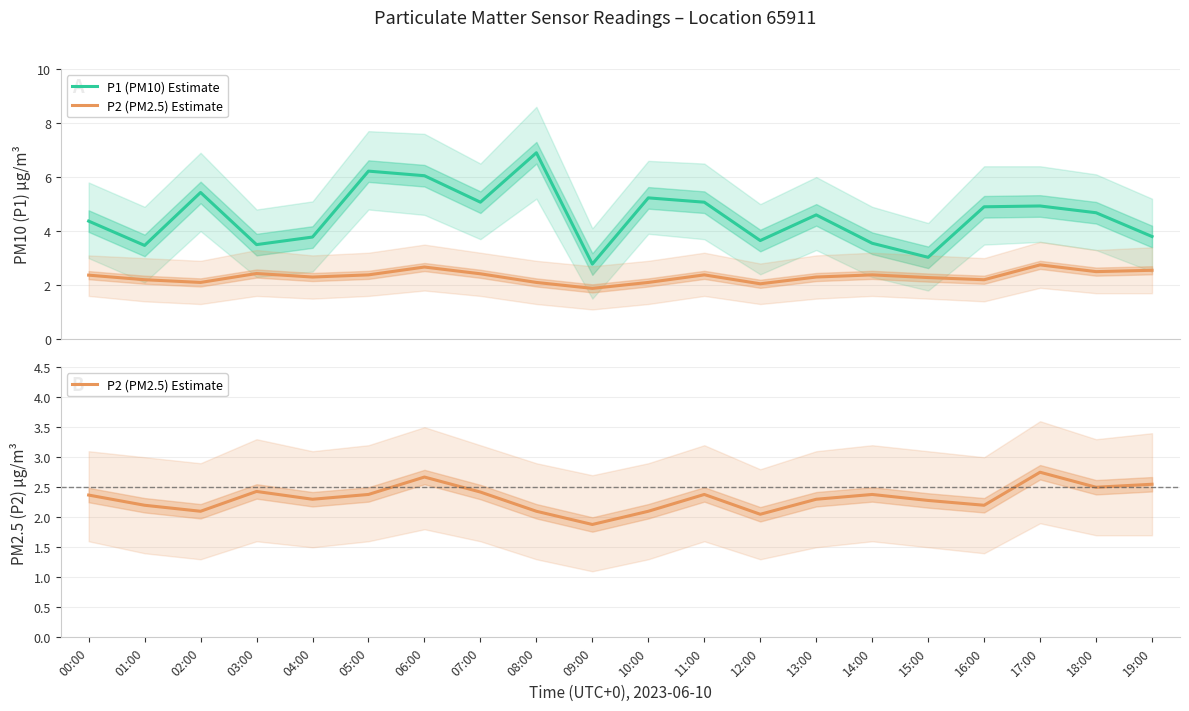

What is the average value of the P1 (PM10) Estimate series?

4.6